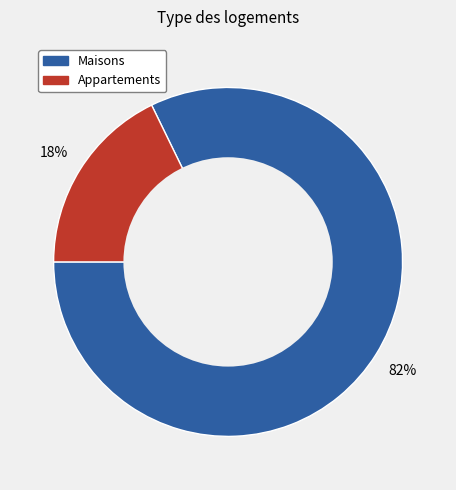

Is there any slice that represents more than half of the pie?

Yes